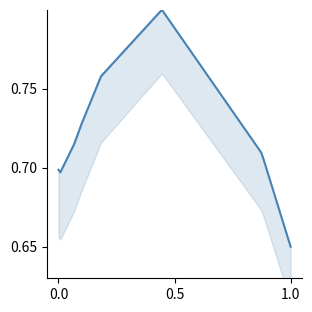

What is the average value?

0.7